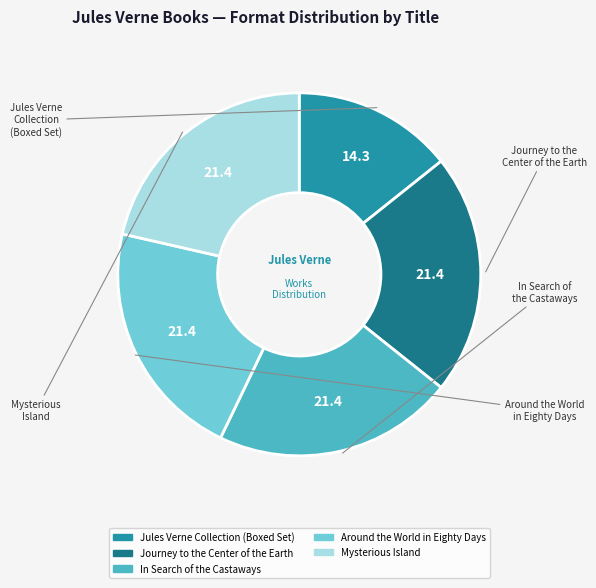

True or false: Jules Verne Collection (Boxed Set) accounts for 24% of the total.

False